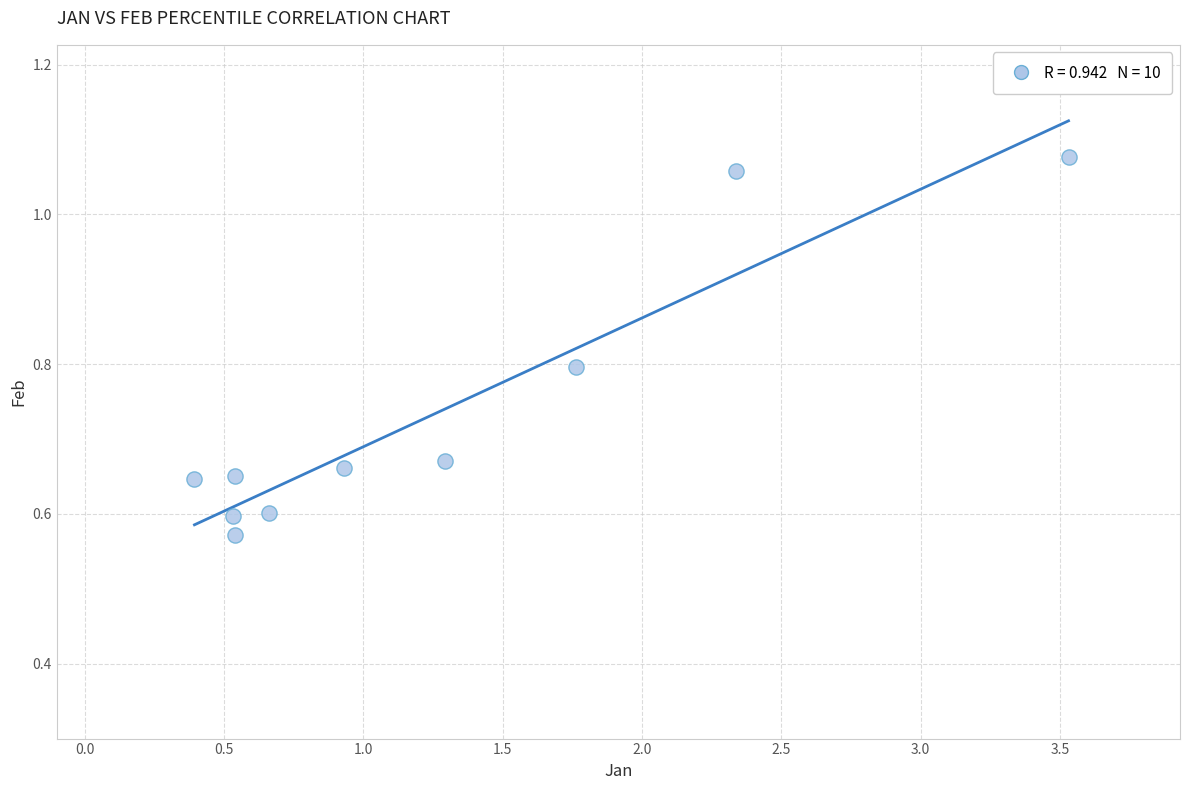

What is the range of X values (max minus min)?

3.1